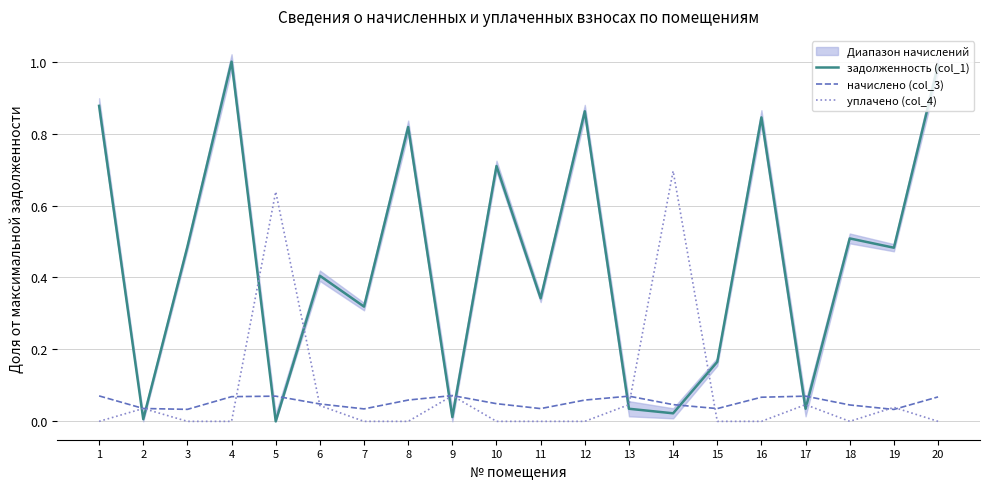

Which series ends up on top after the final intersection of уплачено (col_4) and задолженность (col_1)?

задолженность (col_1)